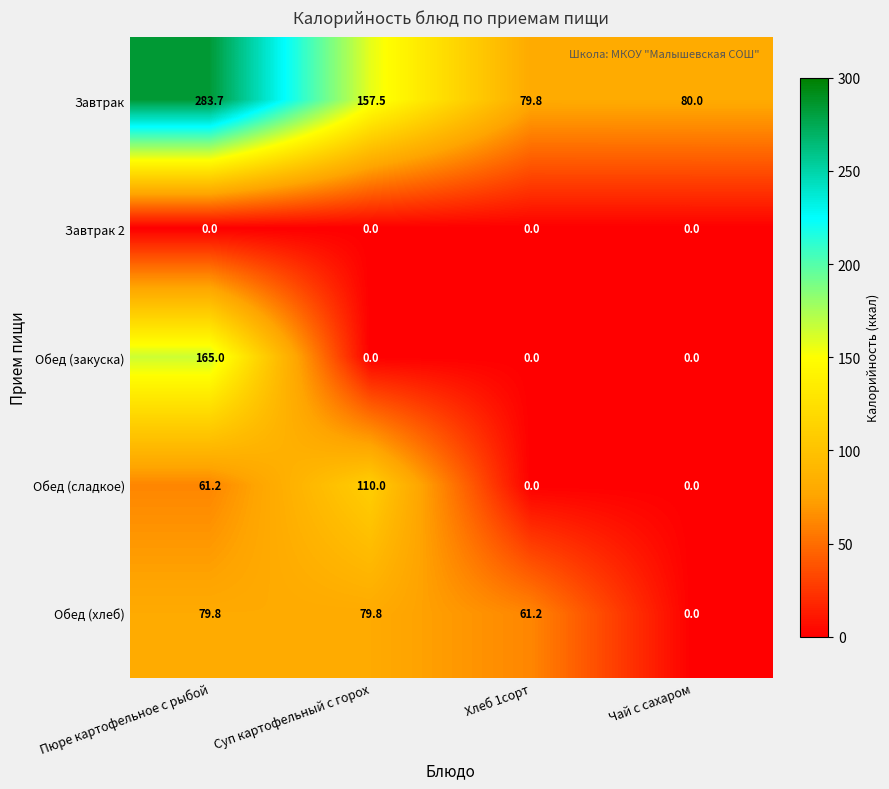

At how many categories does at least one series exceed 117?

2